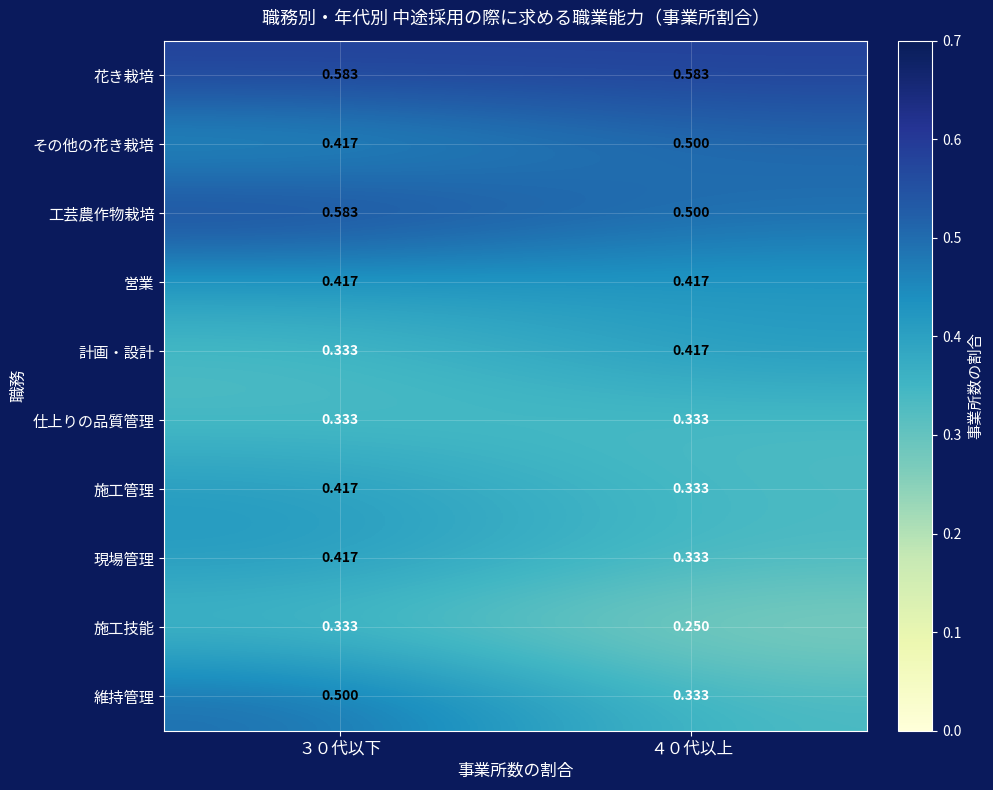

Which series changed the most between ３０代以下 and ４０代以上?

維持管理